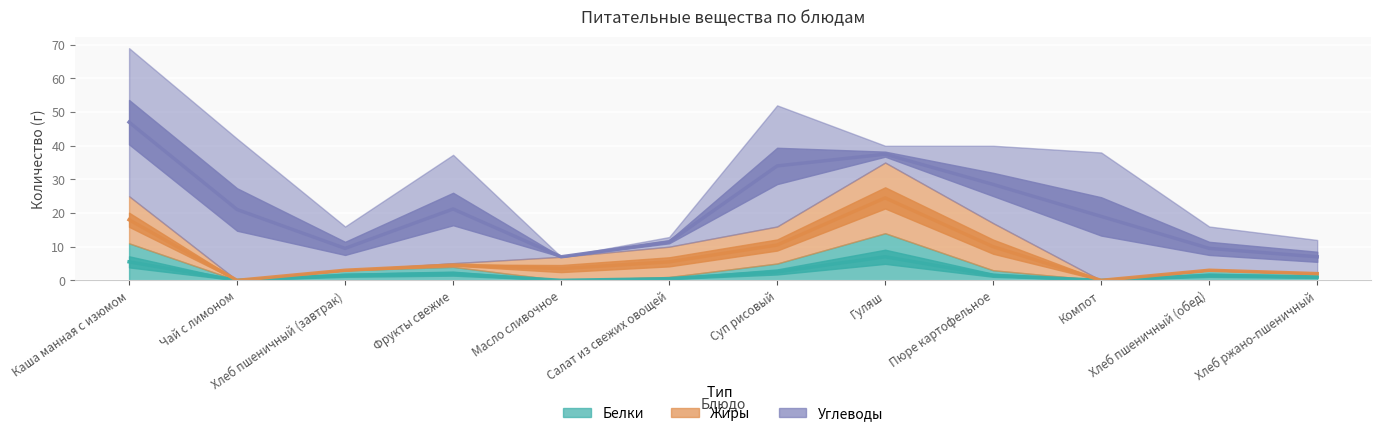

What is the sum of all Углеводы values?

259.2